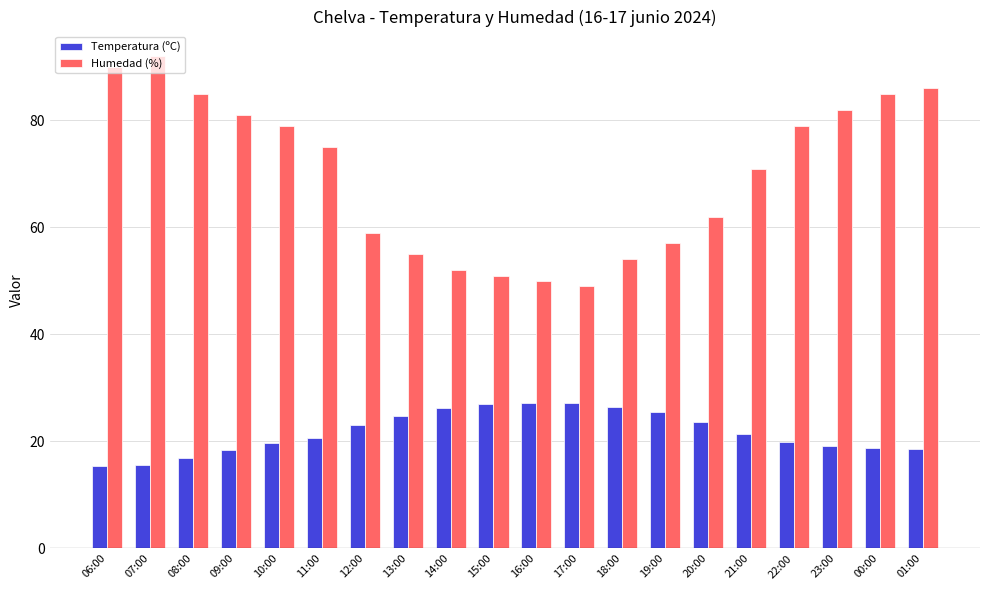

List the series in order of their overall mean, lowest first.

Temperatura (ºC), Humedad (%)